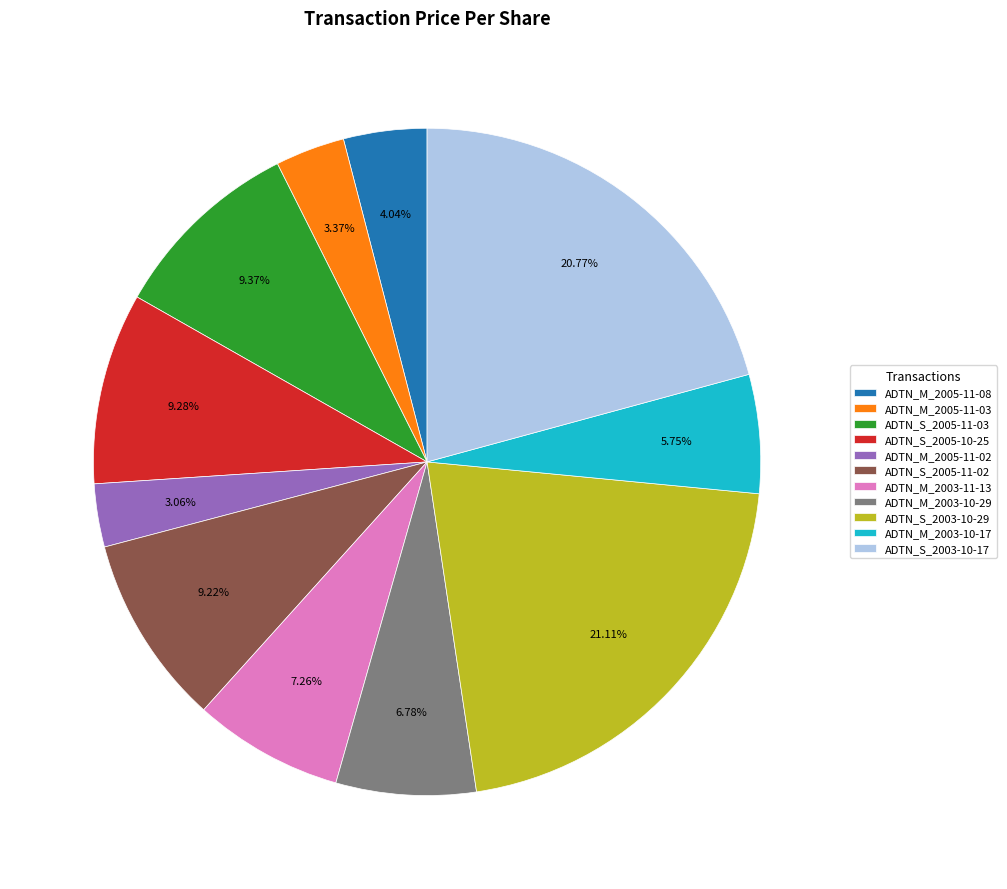

To the nearest percent, what portion does ADTN_S_2005-11-03 represent?

9%